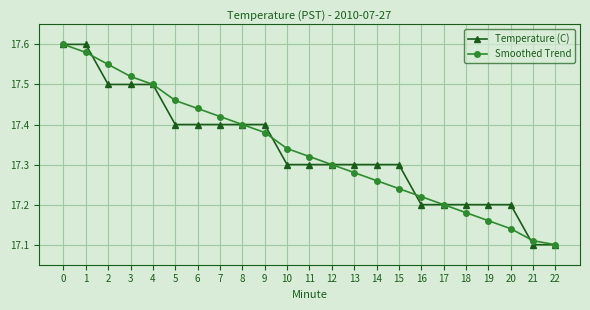

Is the value of Temperature (C) at 14 greater than the value of Smoothed Trend at 14?

Yes